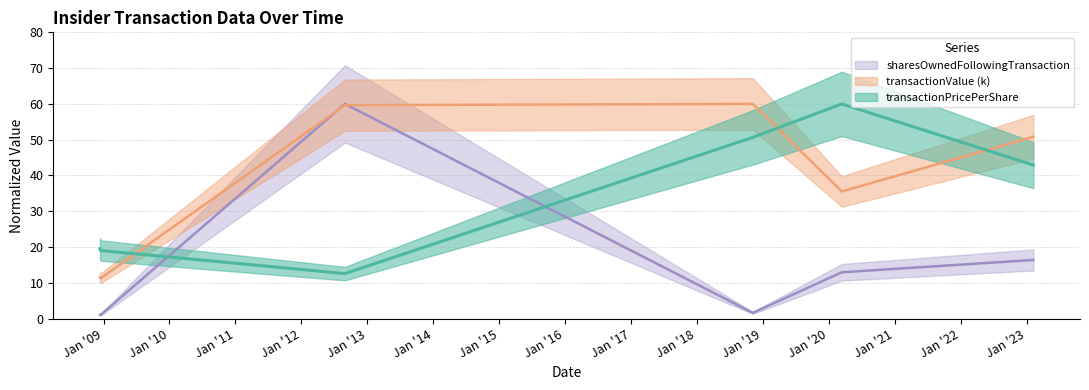

Between 2008-12-12 and 2018-11-06, which series saw the biggest shift?

transactionValue